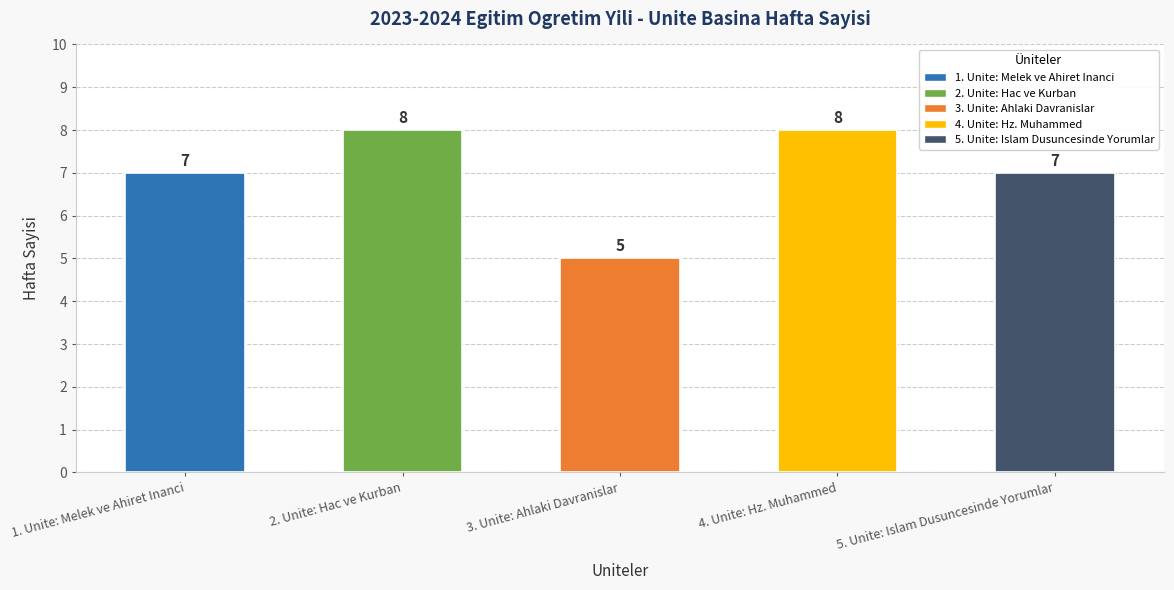

Reading left to right, transcribe all the data shown in this chart.

7	8	5	8	7